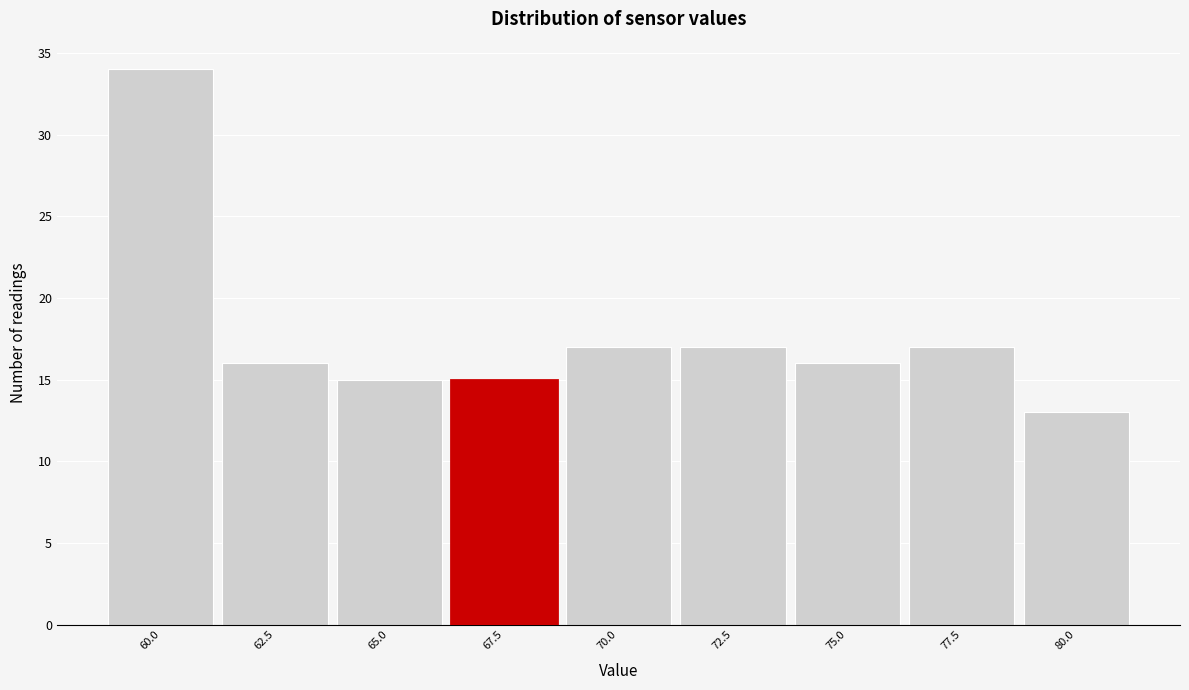

Reading left to right, transcribe all the data shown in this chart.

34	16	15	15	17	17	16	17	13